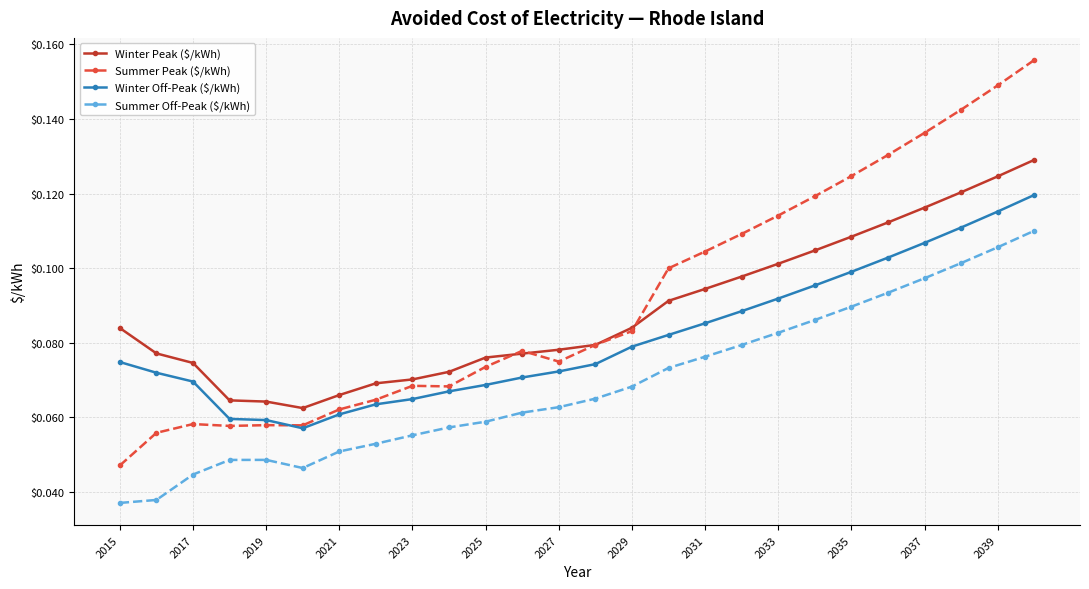

How many Winter Off-Peak ($/kWh) values are between 0 and 1?

26